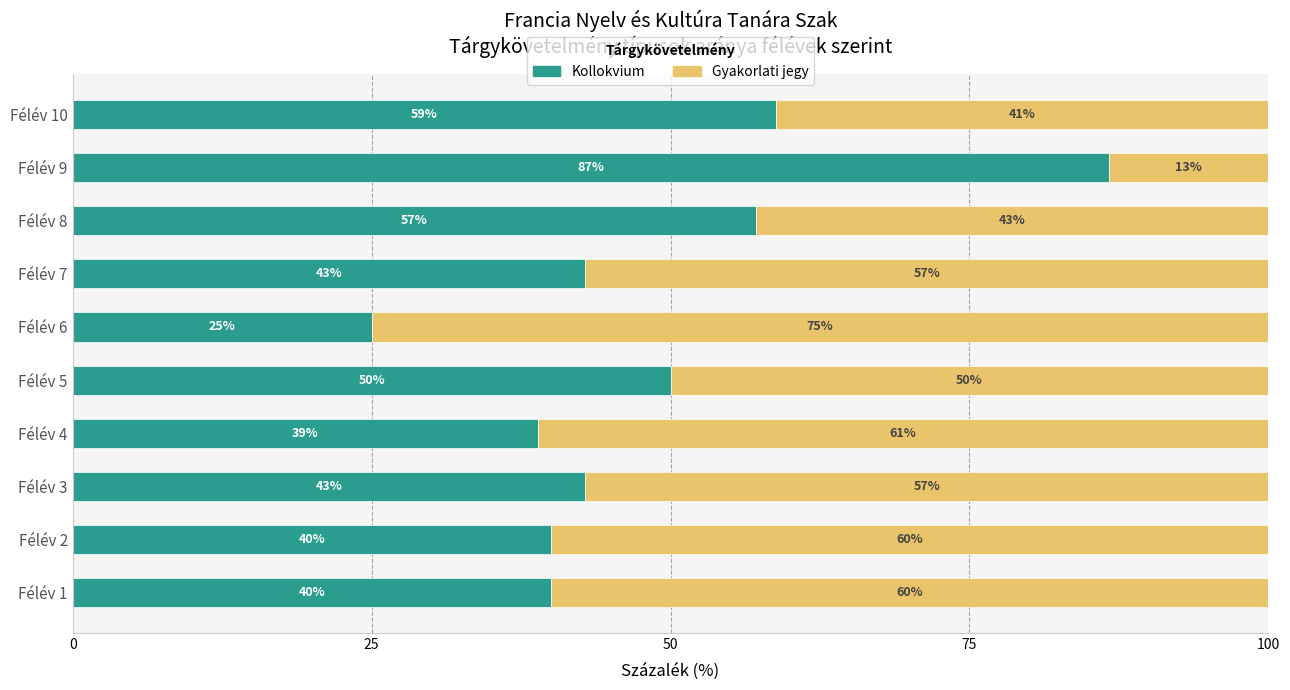

The Kollokvium series shows 50.0 at Félév 5. True or false?

True